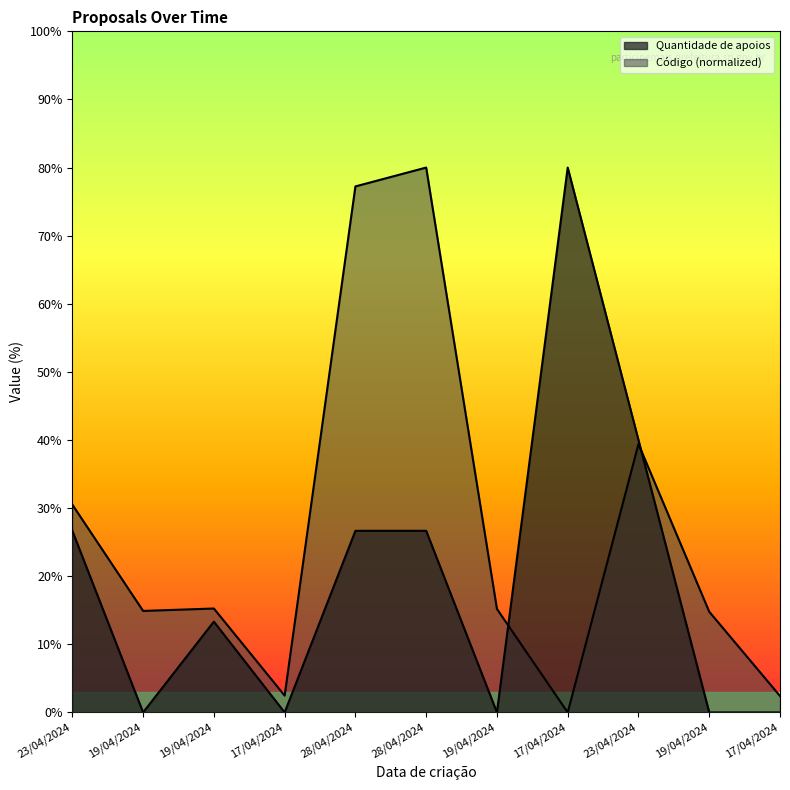

The value of Quantidade de apoios at 17/04/2024 is 80.0. True or false?

True